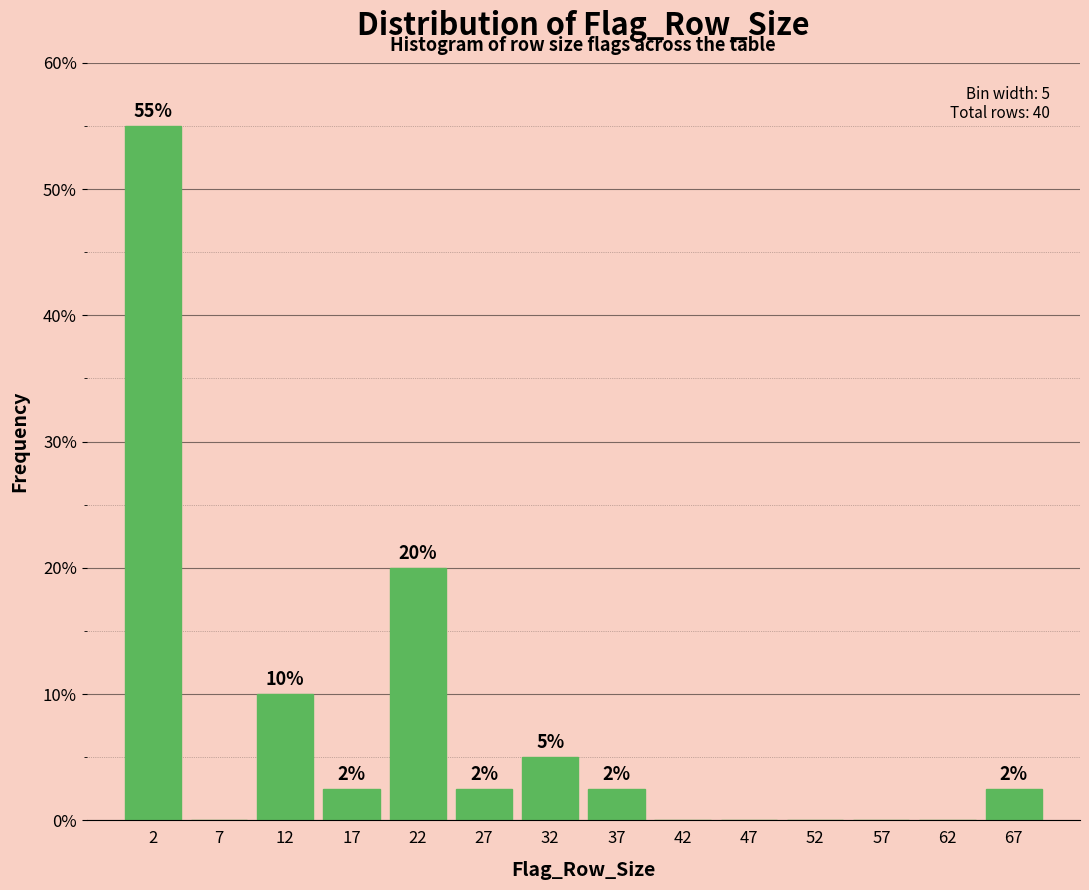

Over which range of the x-axis is the bar tallest?

0 to 5